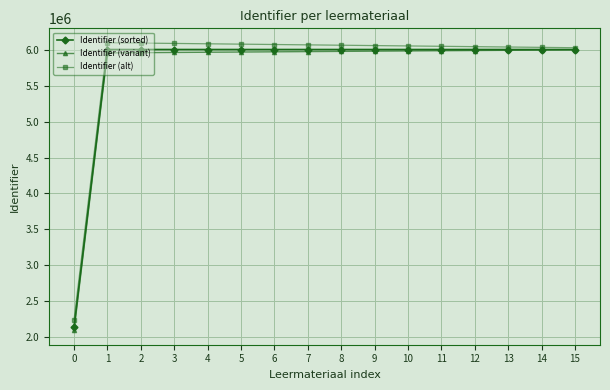

What is the sum of all Identifier (sorted) values?

92278696